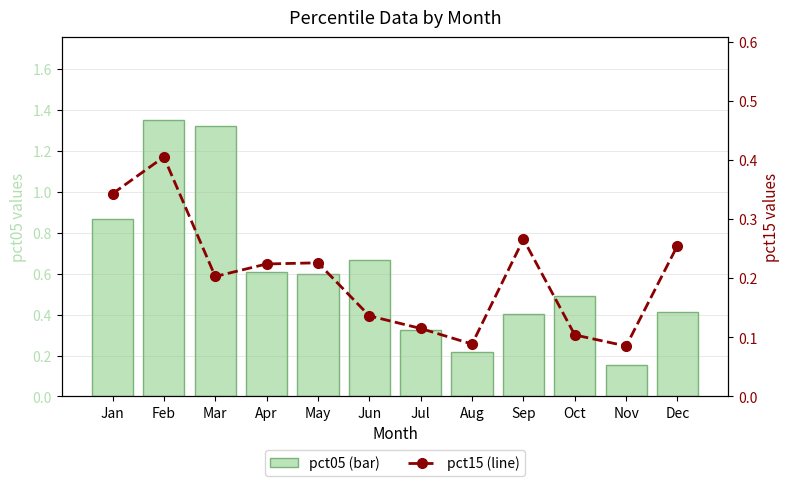

Between Aug and Jun, which is larger?

Jun